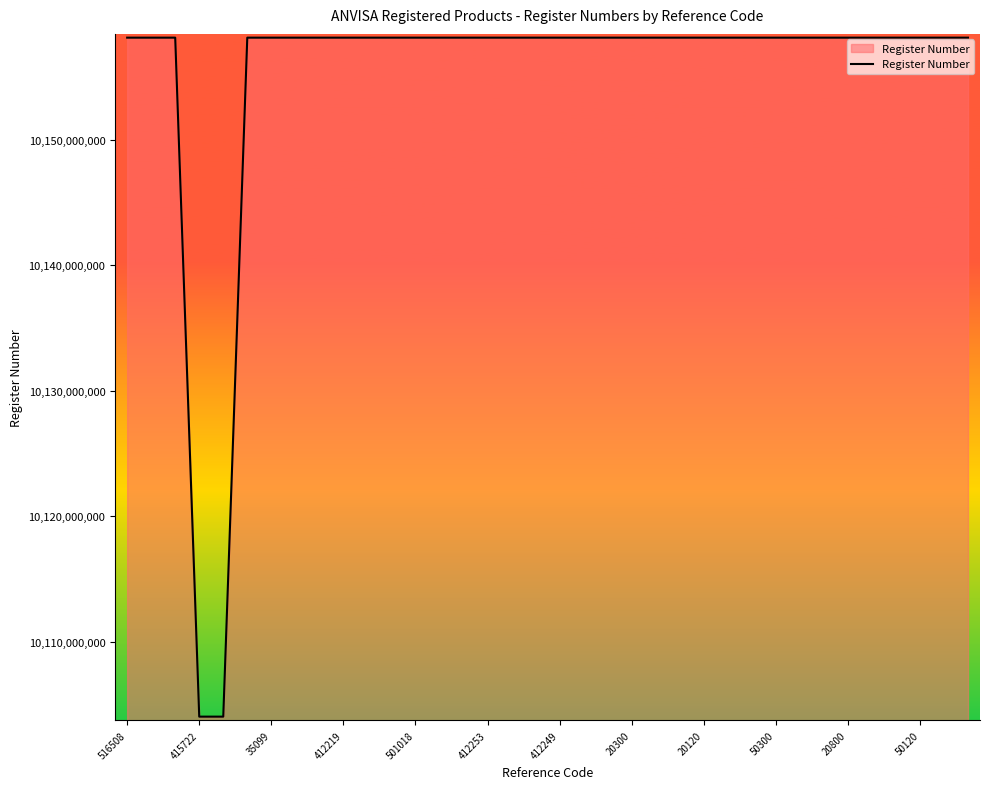

What is the maximum value shown in the chart?

10158120623